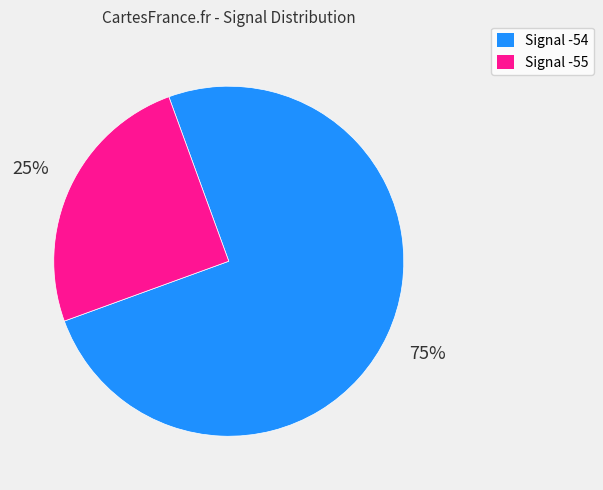

Is there a majority slice in this chart?

Yes